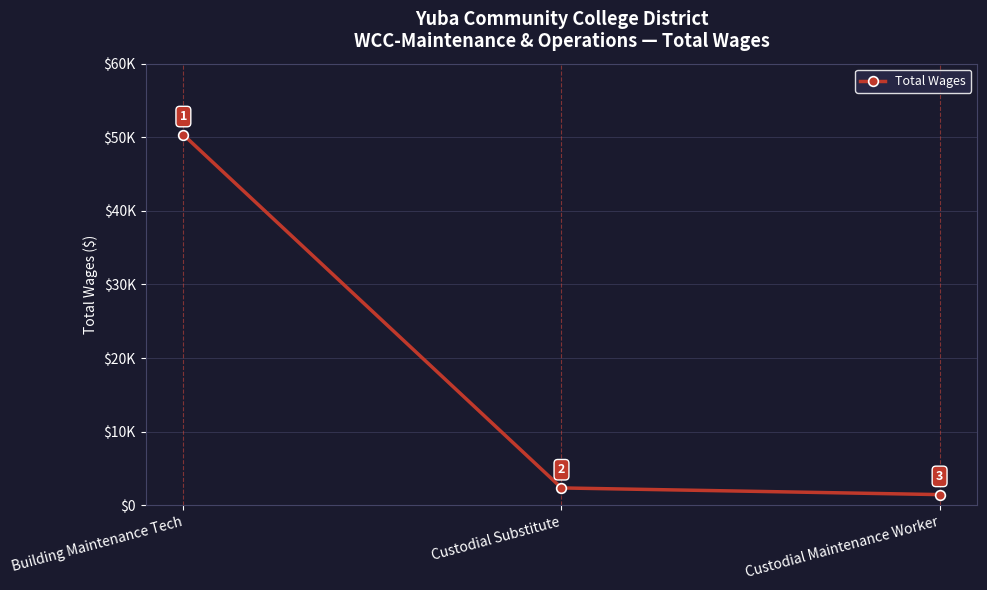

Is this an area chart (filled region under the line)?

No